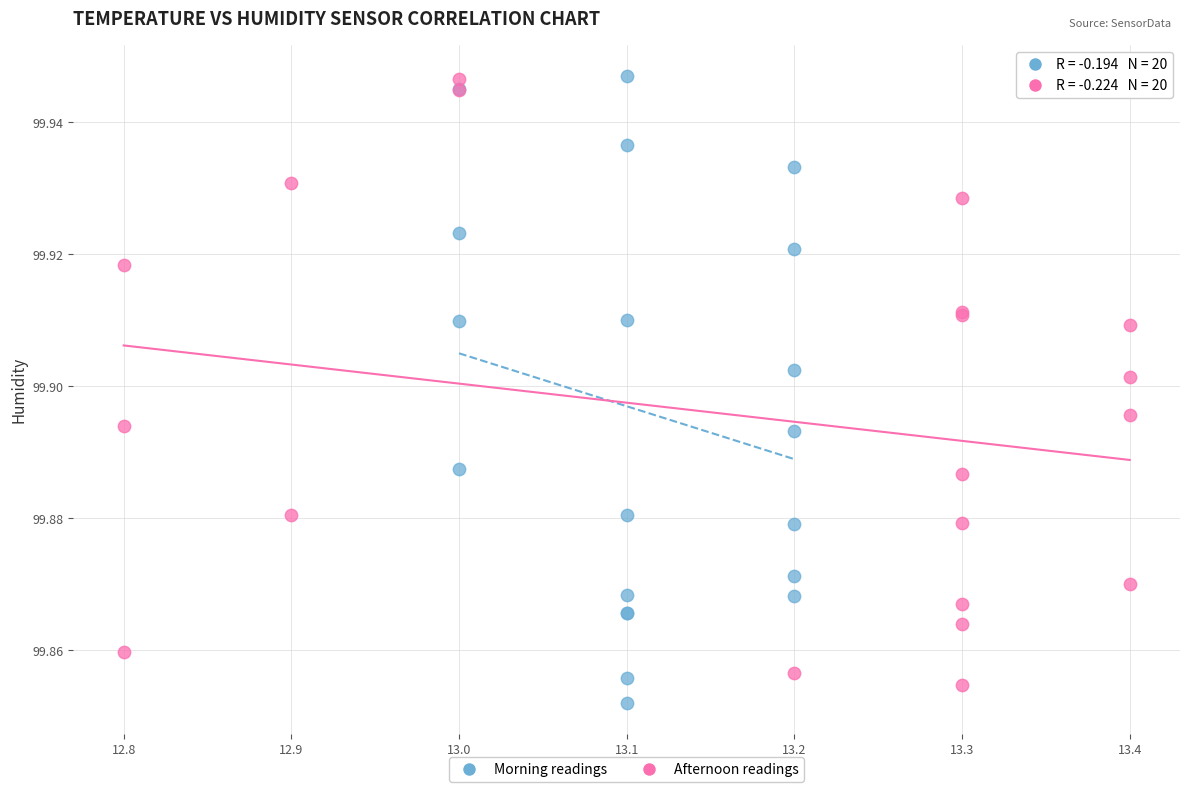

What are all the series names shown in the legend?

Morning readings, Afternoon readings